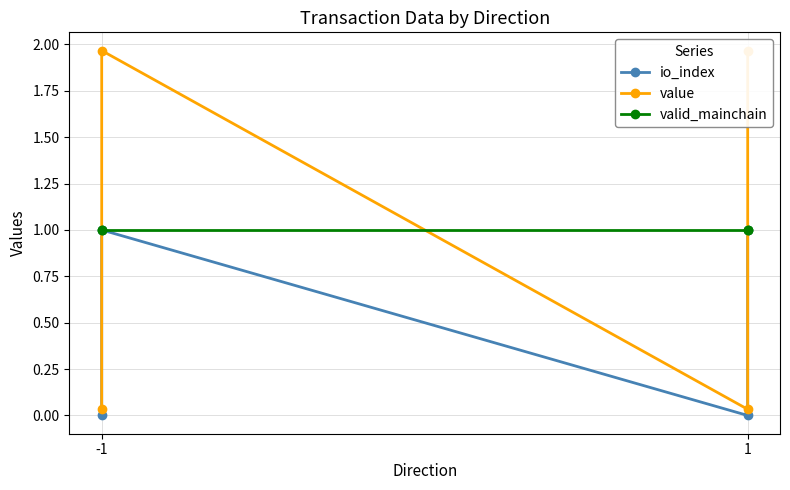

Is it true that valid_mainchain equals 1.0 at -1?

True